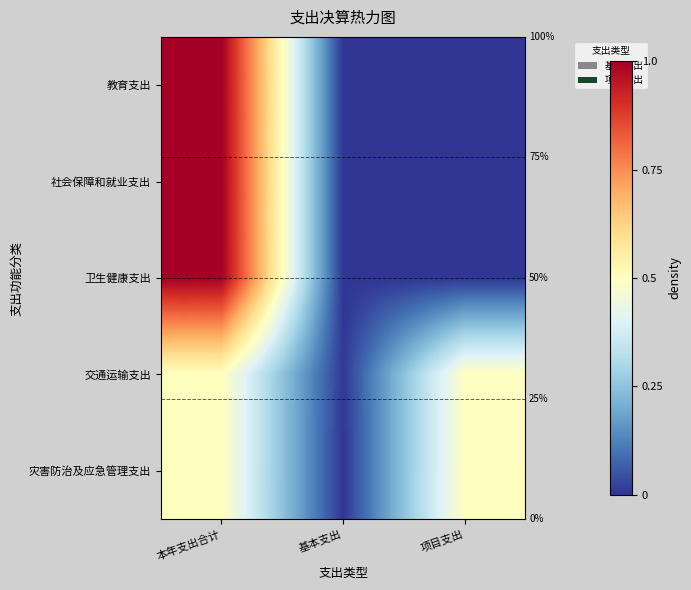

Reading left to right, what are all the values shown in this chart?

教育支出: 本年支出合计=1.0	基本支出=0.0	项目支出=0.0
社会保障和就业支出: 本年支出合计=1.0	基本支出=0.0	项目支出=0.0
卫生健康支出: 本年支出合计=1.0	基本支出=0.0	项目支出=0.0
交通运输支出: 本年支出合计=0.5	基本支出=0.0	项目支出=0.5
灾害防治及应急管理支出: 本年支出合计=0.5	基本支出=0.0	项目支出=0.5